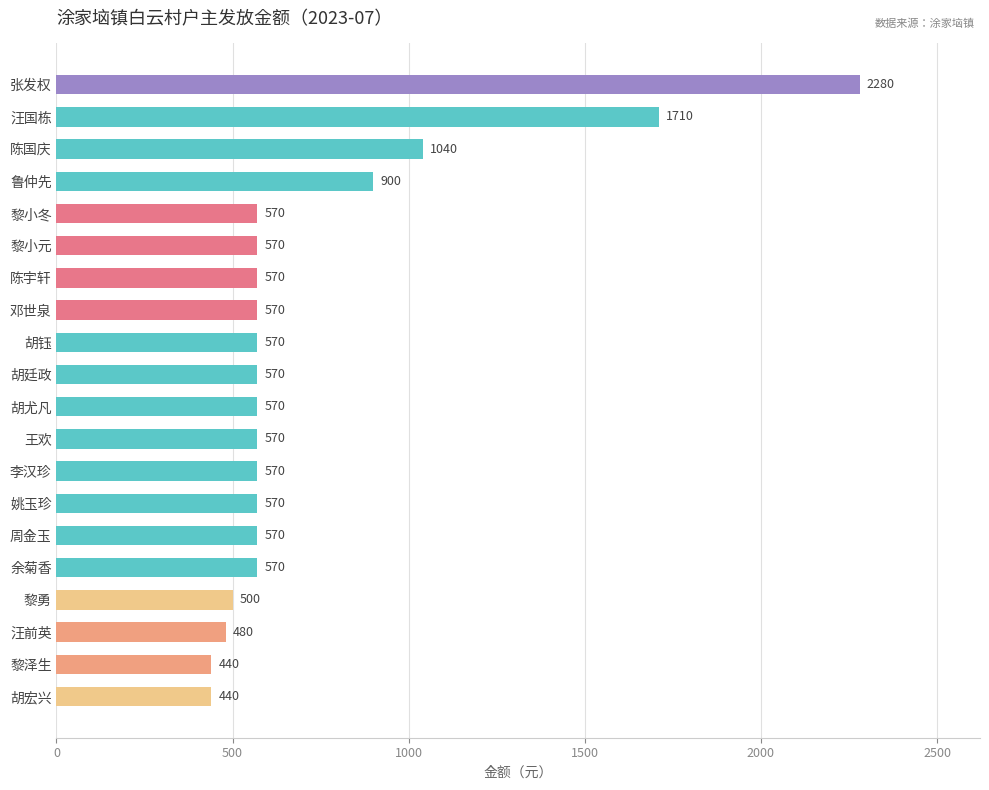

Is it true that the value at 张发权 is 3594?

False